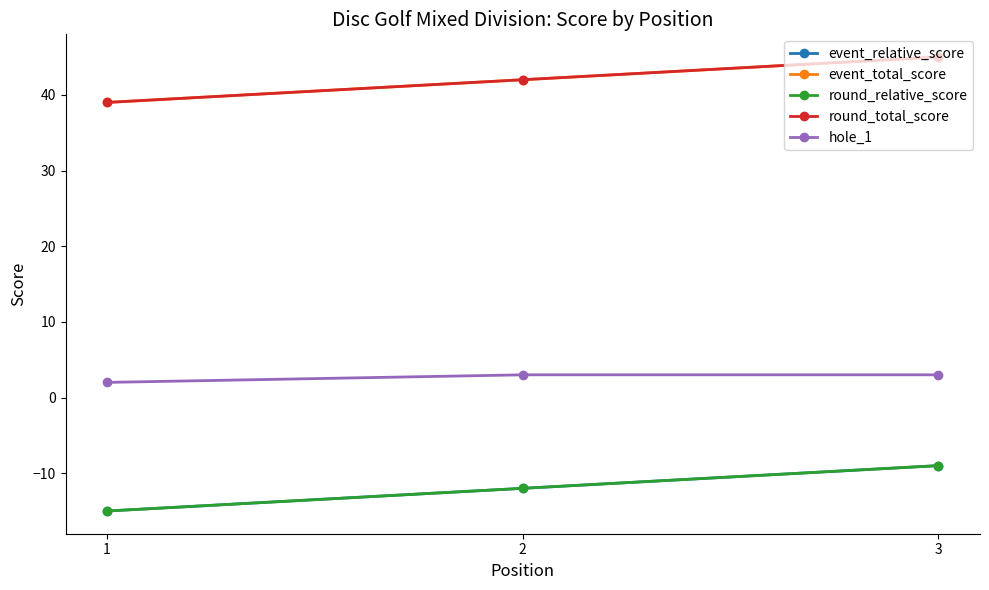

At 1, list the series in order from smallest to largest.

event_relative_score, round_relative_score, hole_1, event_total_score, round_total_score